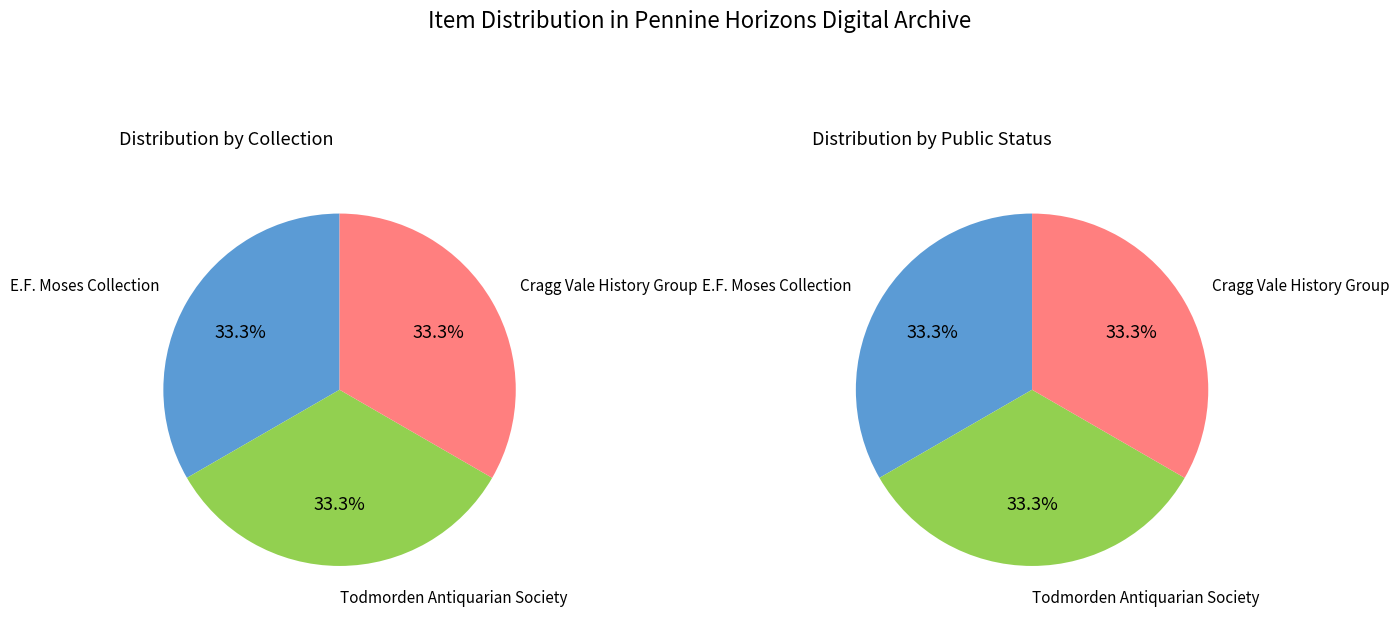

Is 34299 the majority of the pie?

No